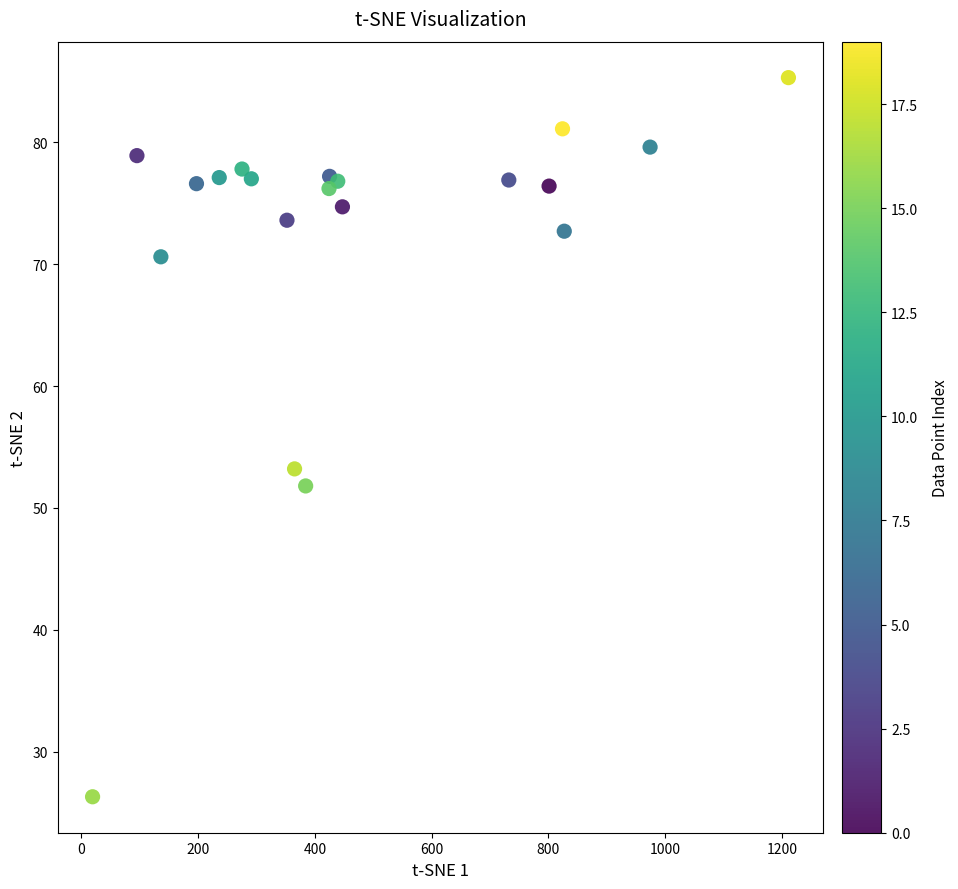

What is the range of Y values (max minus min)?

59.0